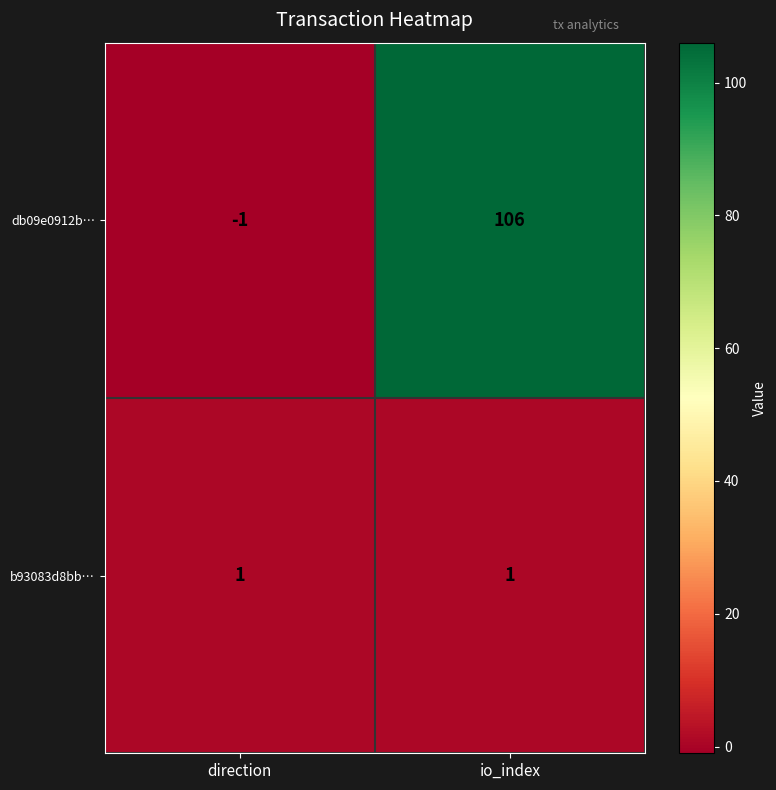

True or false: db09e0912b… has a value of -1 at direction.

True